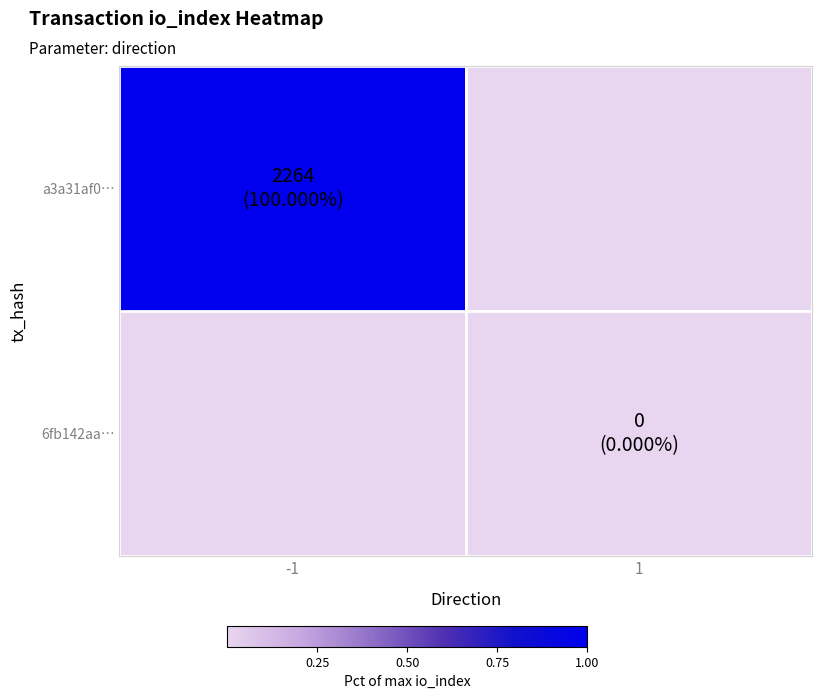

Which has a higher value, -1 or 1?

-1